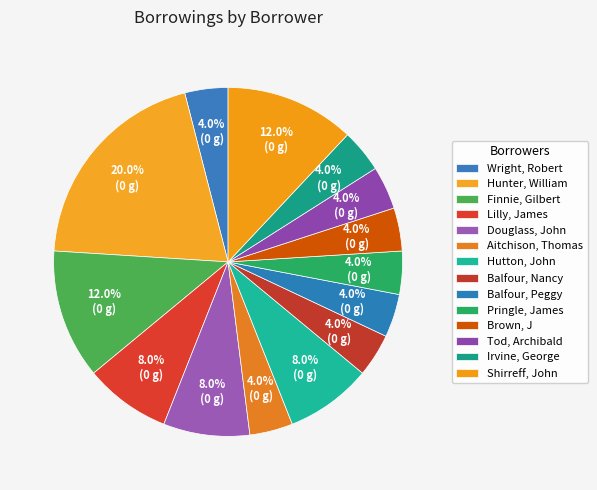

Count the number of slices in the pie.

14